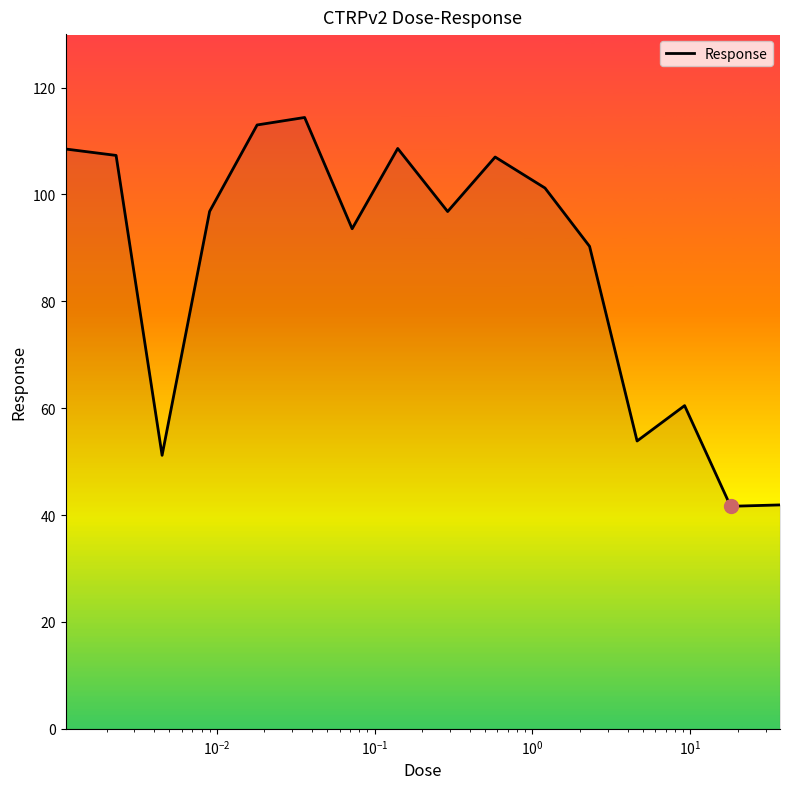

What is the greatest value displayed?

114.4